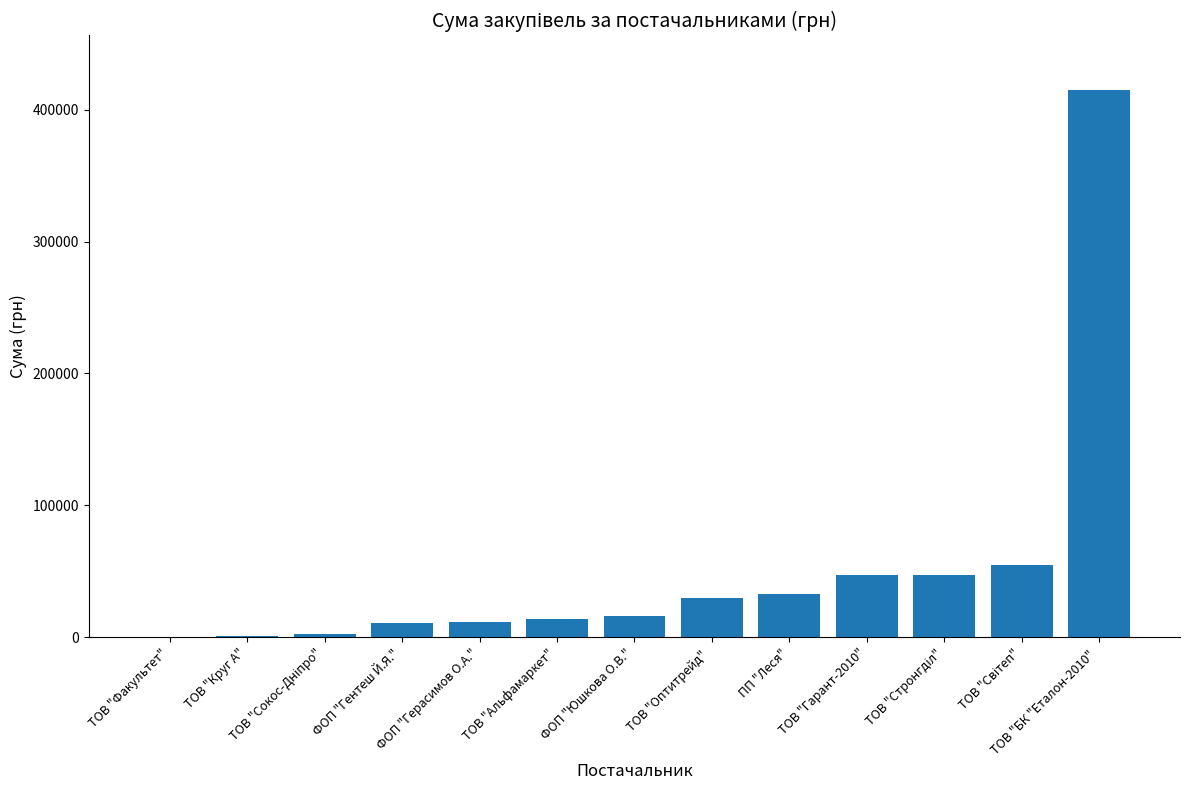

What is the sum of all values?

683132.3